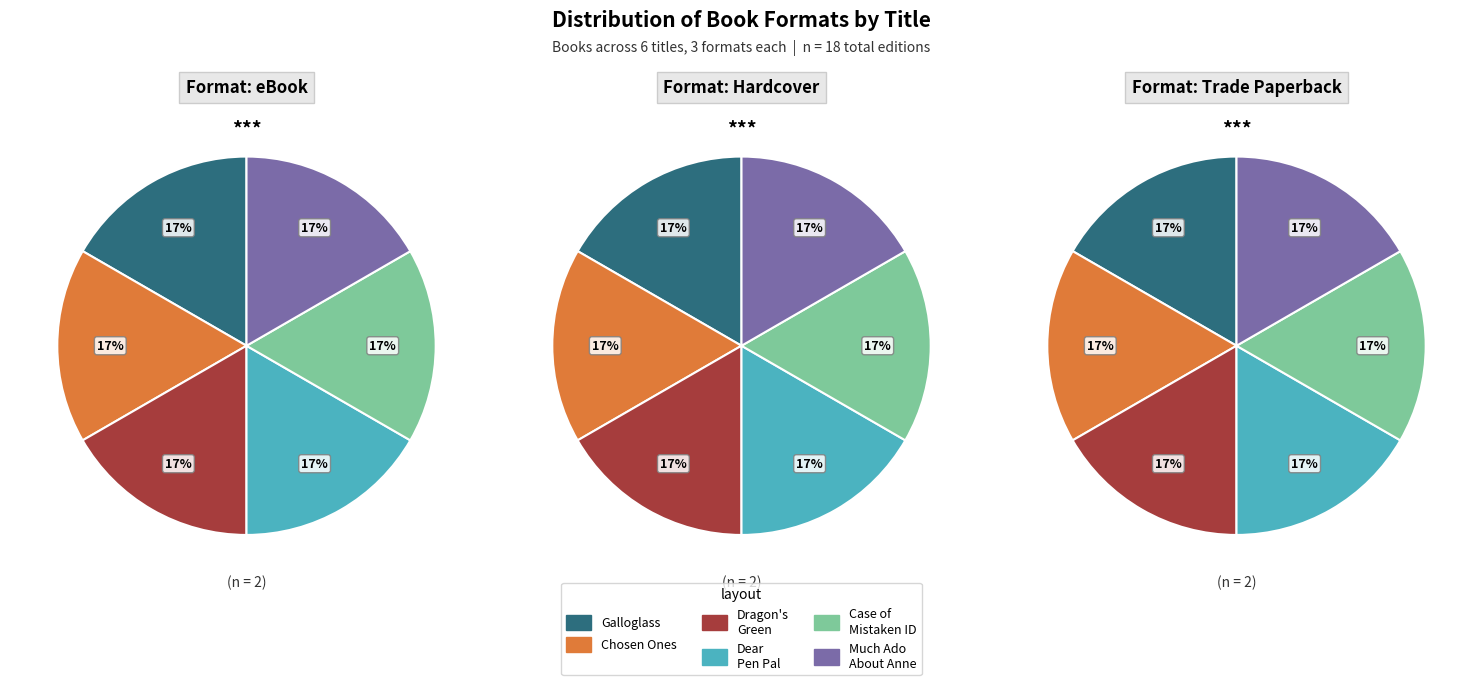

Does Dear Pen Pal account for over 50% of the chart?

No